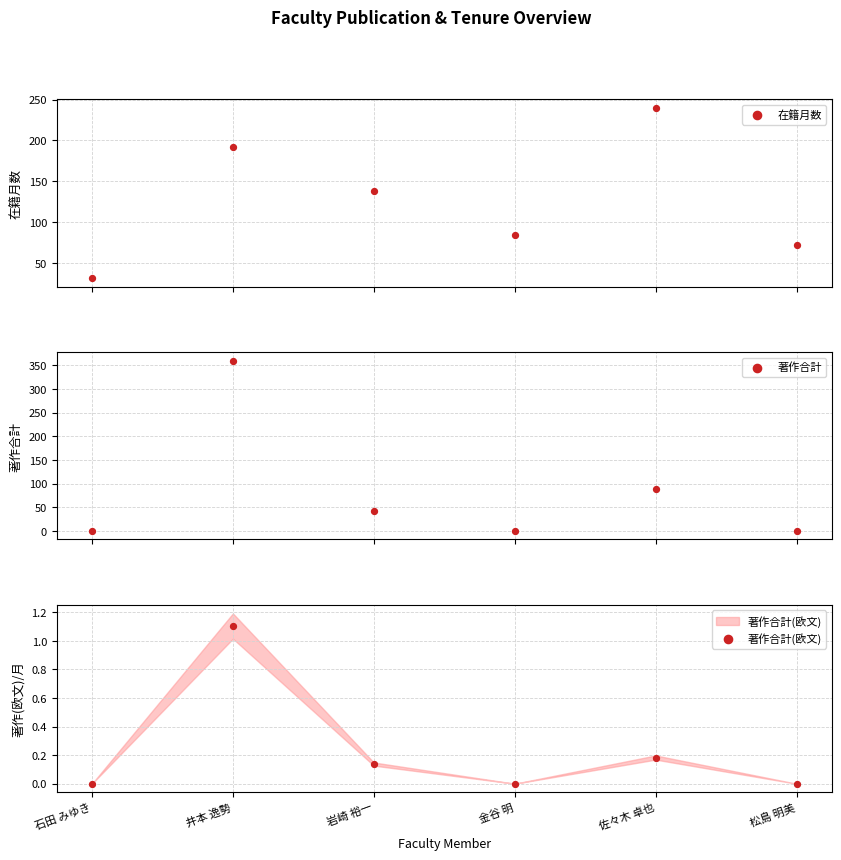

At how many categories does at least one series exceed 65?

5